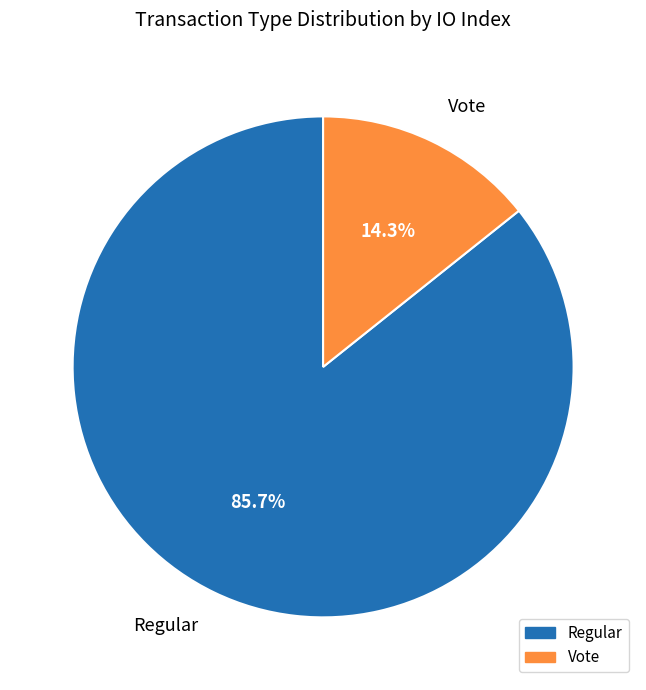

What is the smallest slice in the pie chart?

Vote